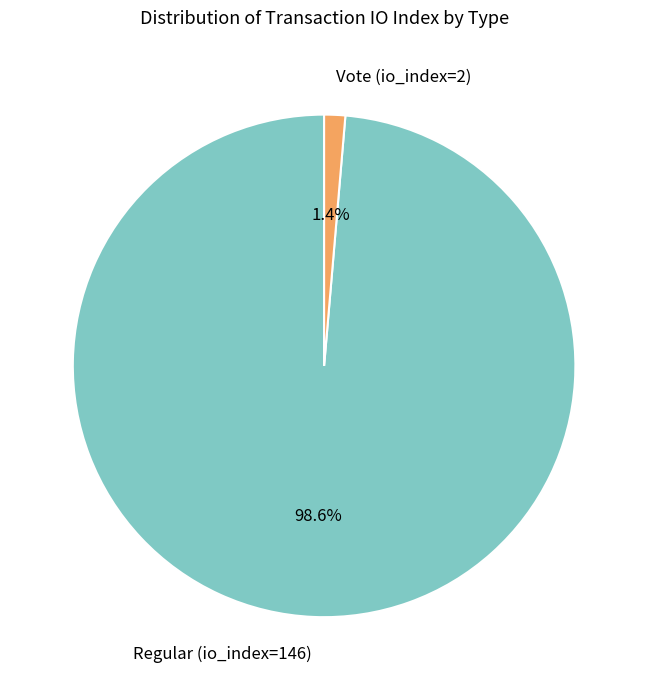

To the nearest percent, what percentage of the pie is Regular (io_index=146)?

99%